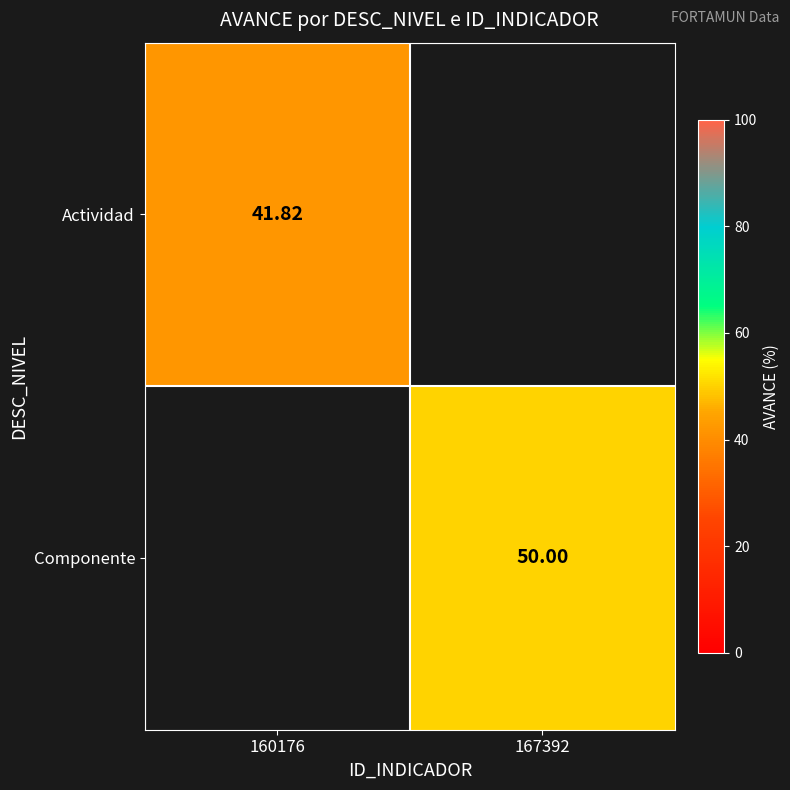

Is the value of Componente at 167392 greater than the value of Actividad at 160176?

Yes